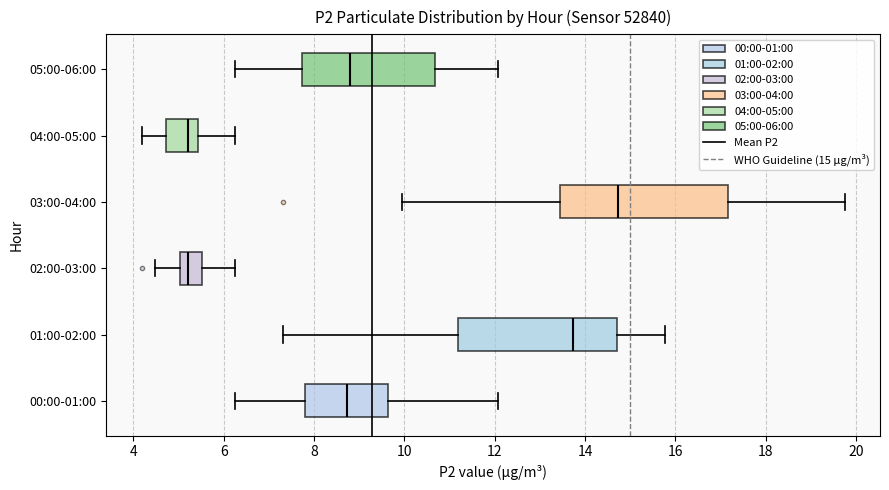

Which box is the widest, from its left edge to its right edge?

03:00-04:00